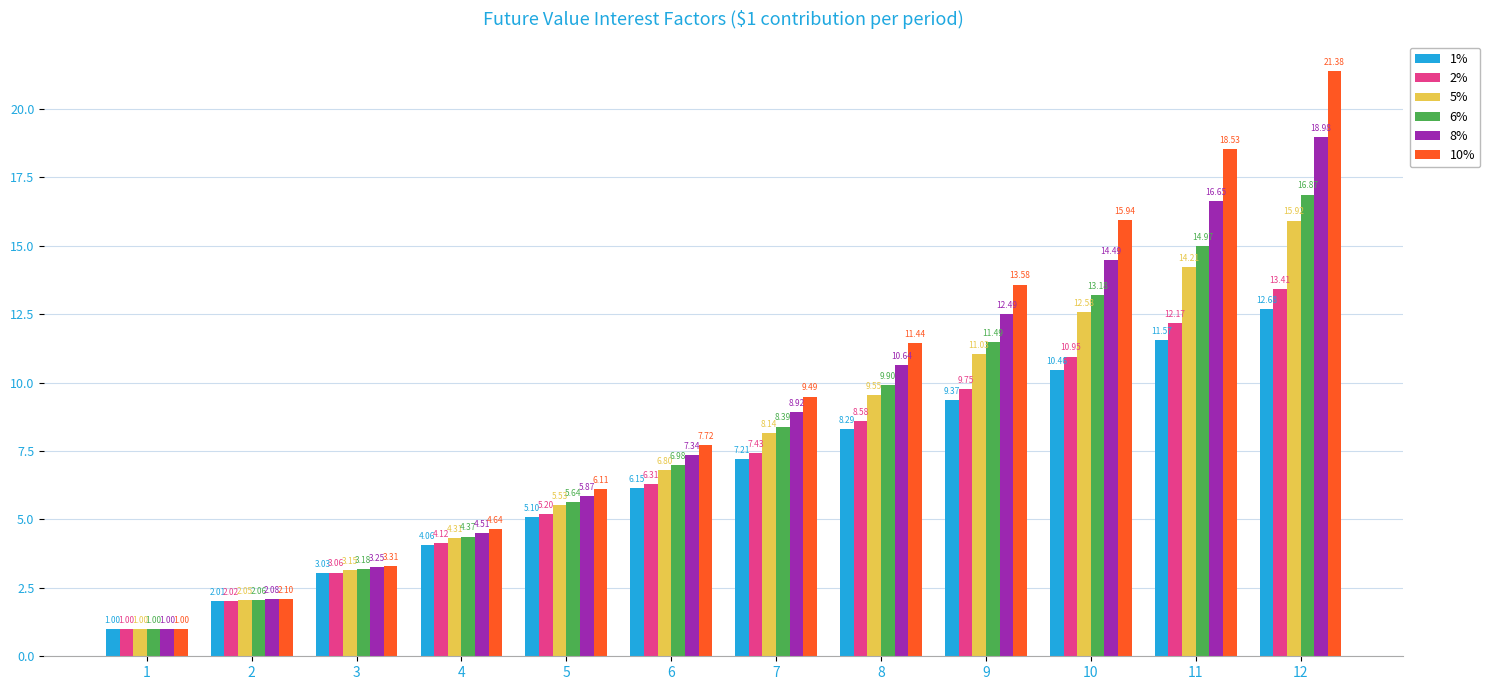

At which category is the sum across all series the highest?

12